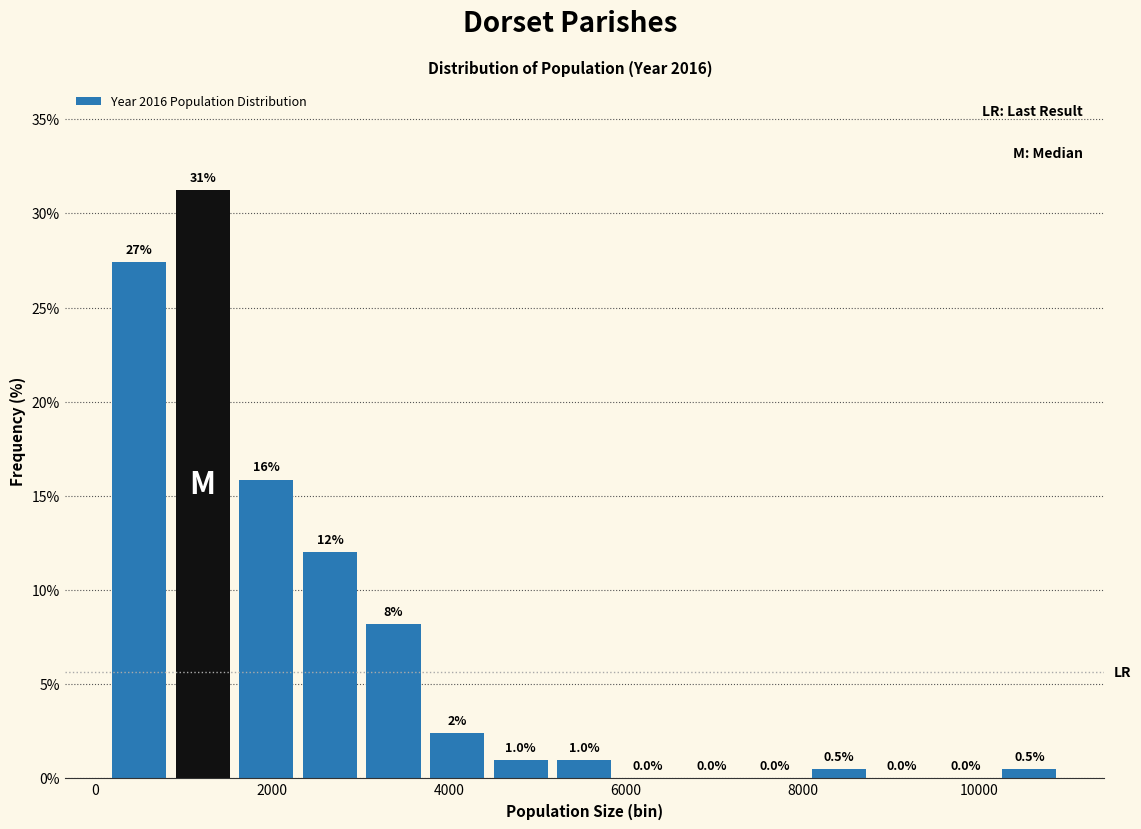

Read against the x-axis, roughly where is the centre of the tallest bar?

1200